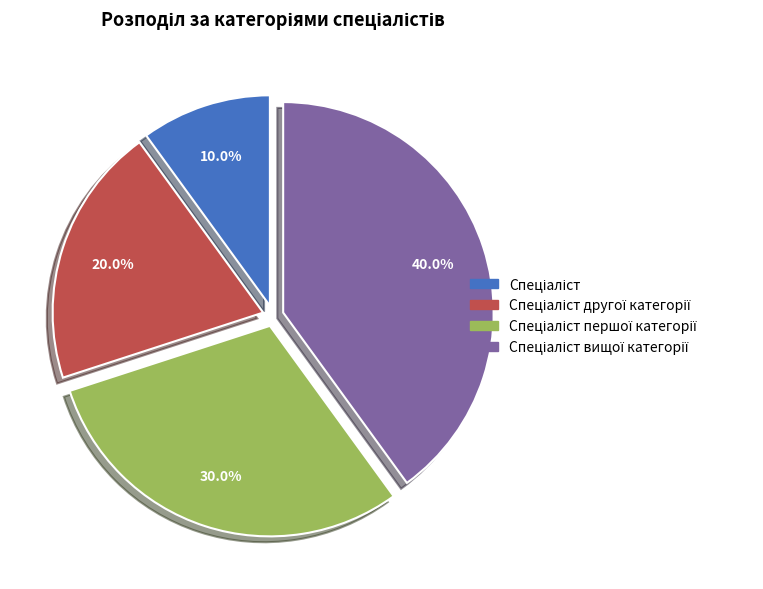

Does any single category account for the majority?

No